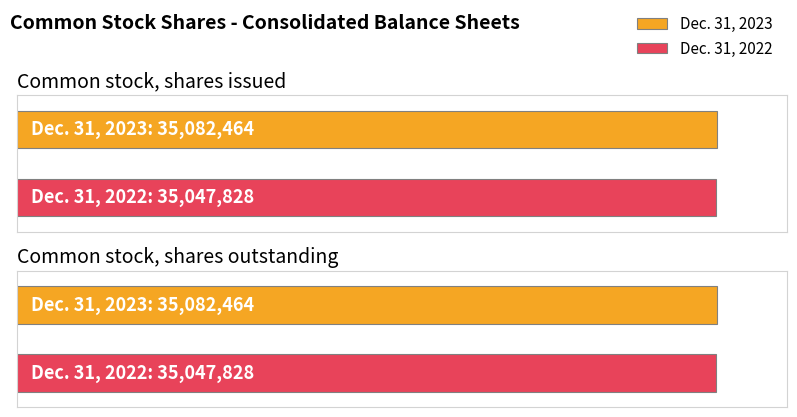

Is it true that Dec. 31, 2023 equals 14438635 at Common stock, shares outstanding?

False